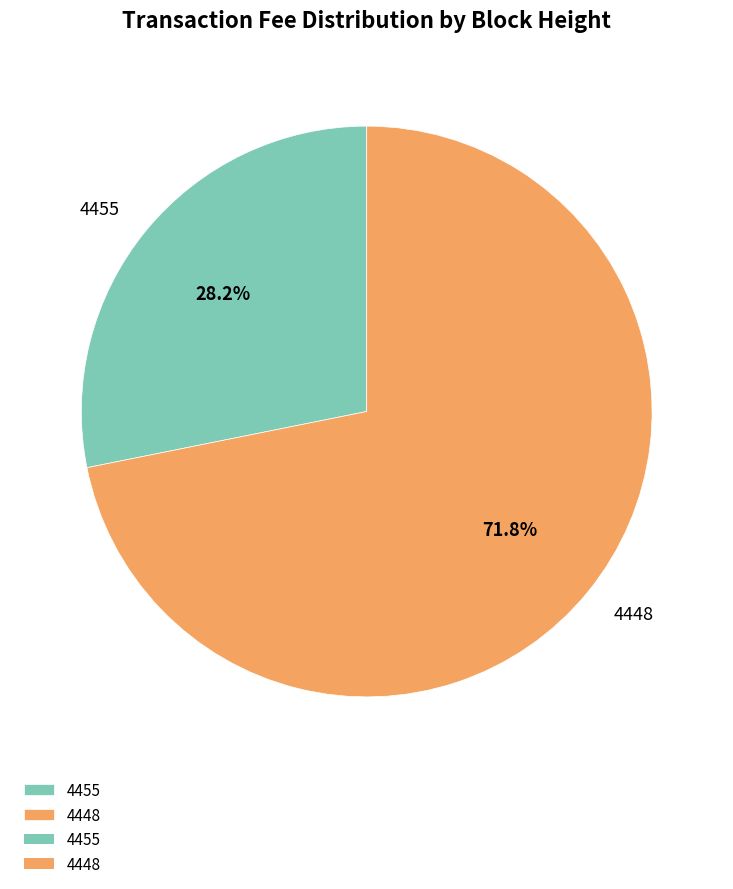

Rank the categories by value from lowest to highest.

4455, 4448